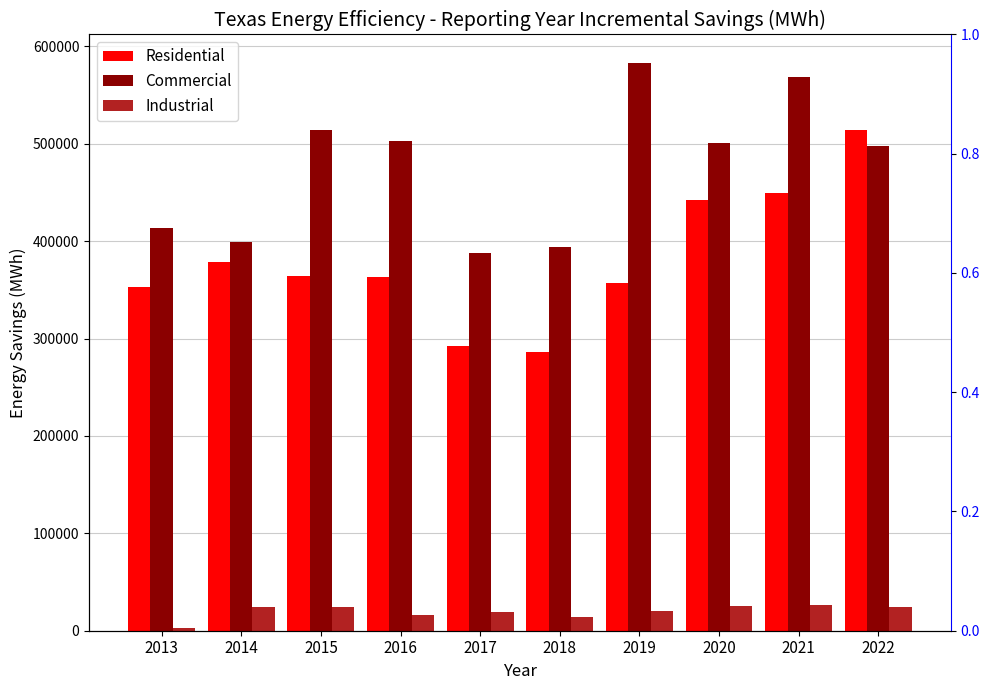

Which category has the highest value across all series?

2019